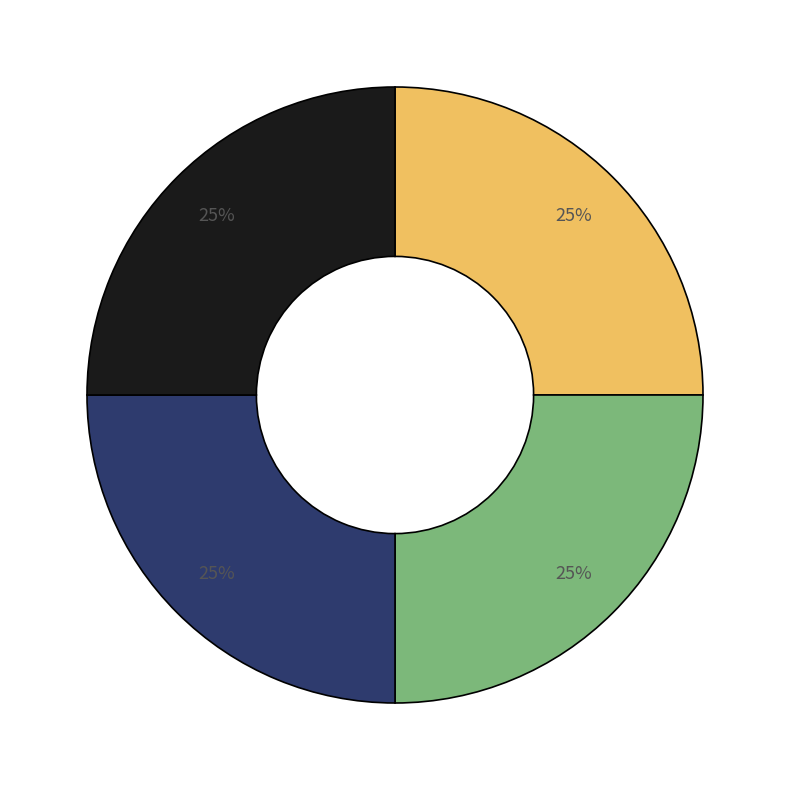

Is there a majority slice in this chart?

No